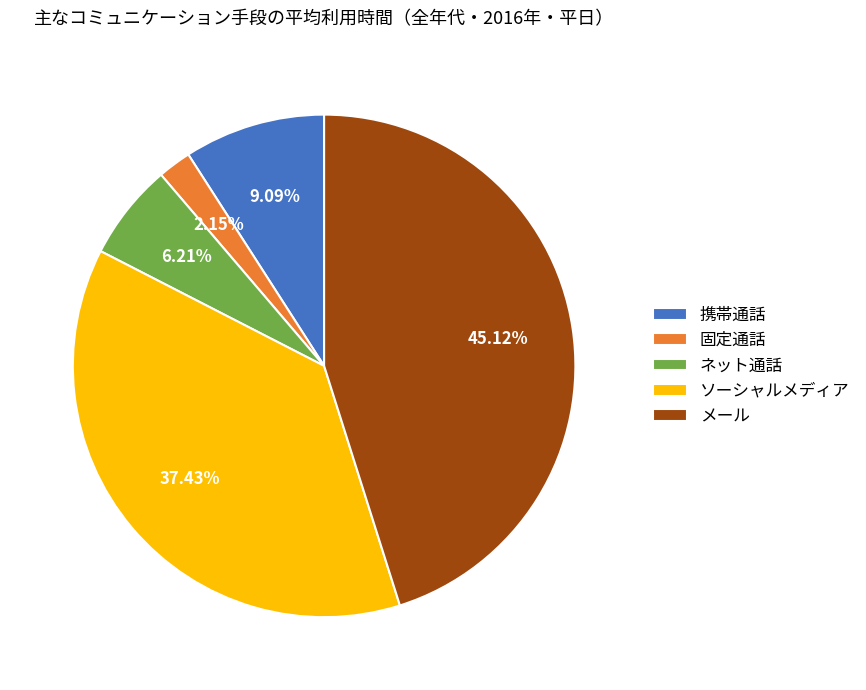

To the nearest percent, what is the average slice percentage?

20%